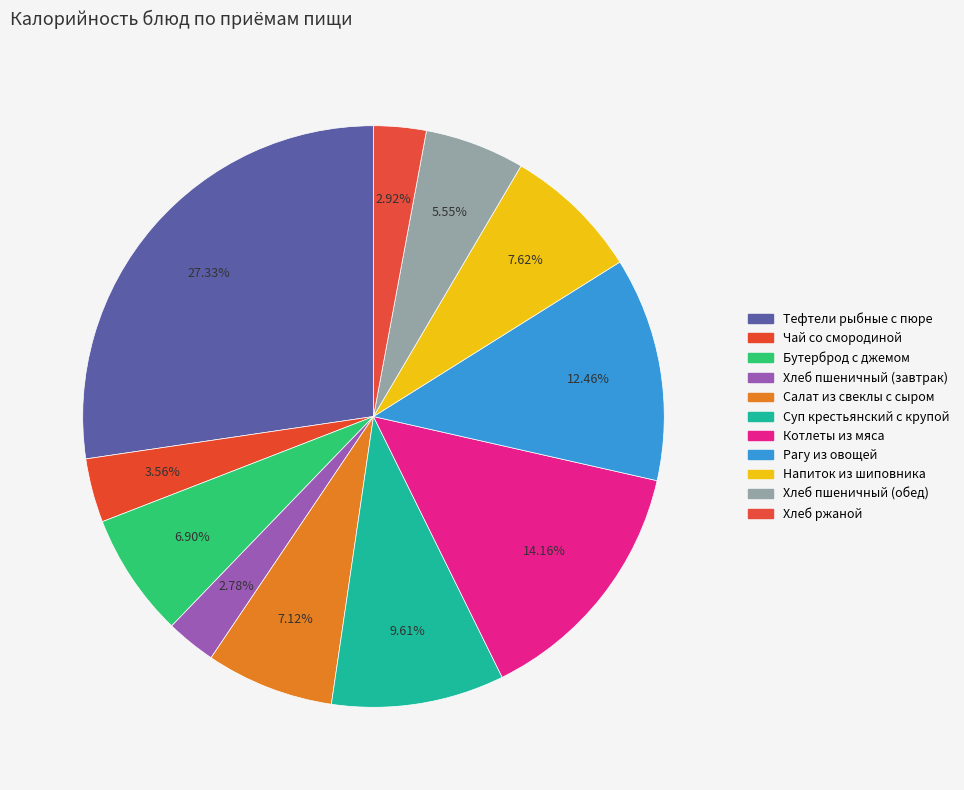

The Чай со смородиной slice represents 13% of the pie. True or false?

False